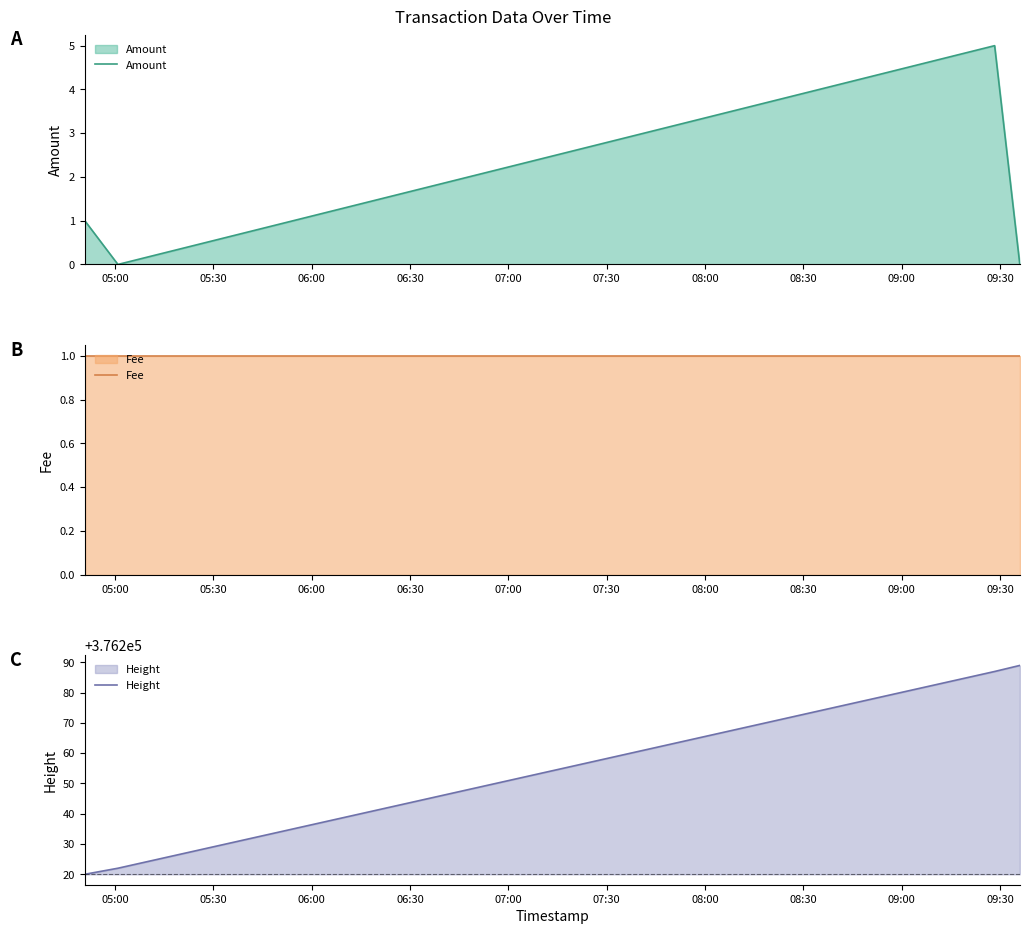

What is the lowest value of the Height series?

376220